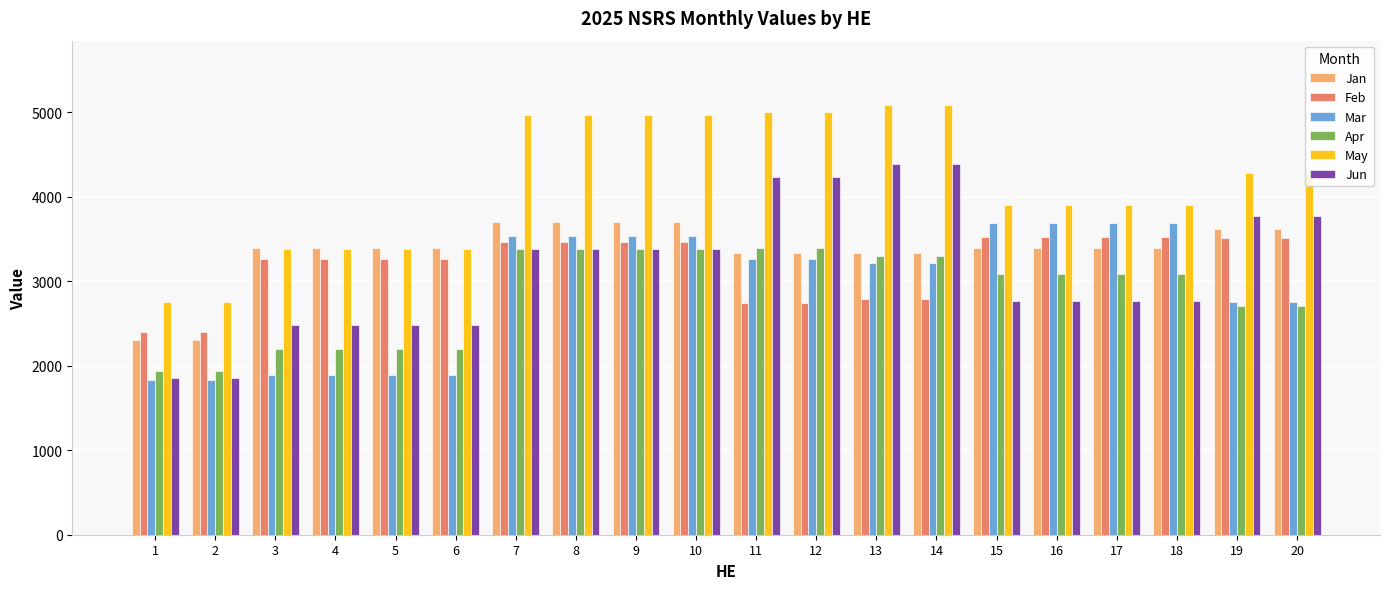

What is the sum of all Apr values?

57363.1